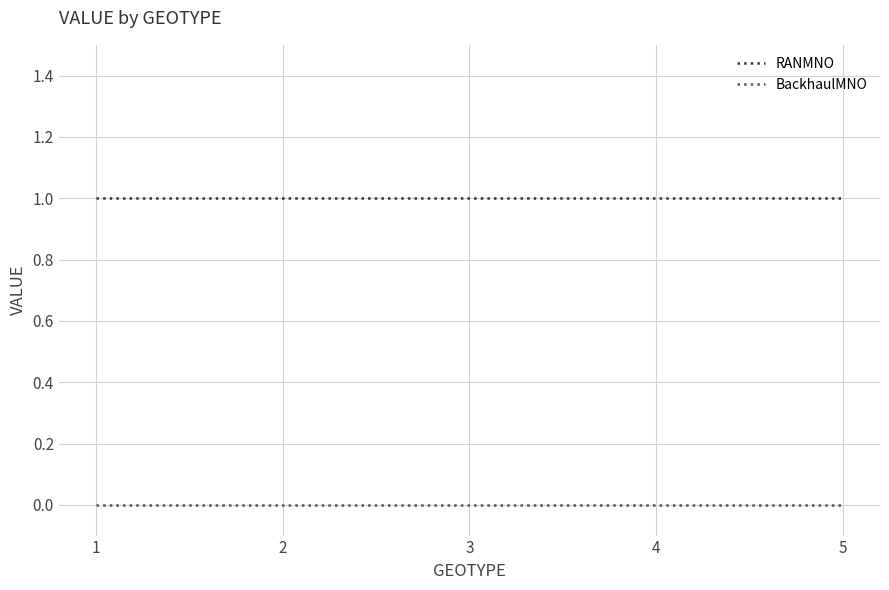

Reading left to right, list all the values displayed in this chart.

RANMNO: 1	1	1	1	1
BackhaulMNO: 0	0	0	0	0